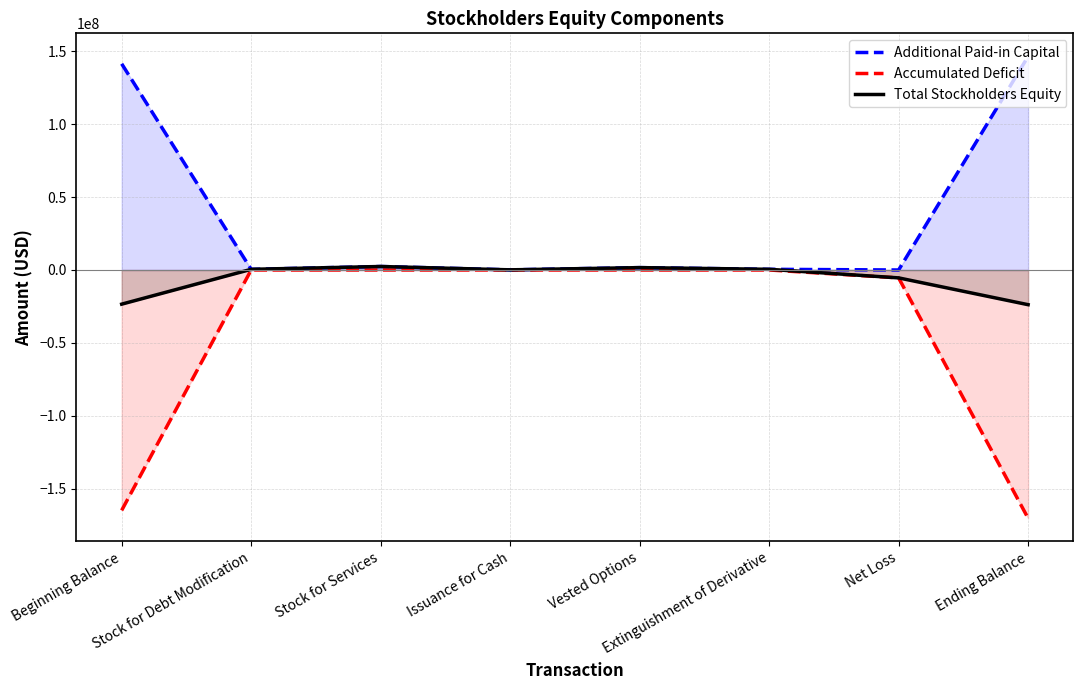

What is the difference between the Additional Paid-in Capital values at Extinguishment of Derivative and Stock for Services?

1930076